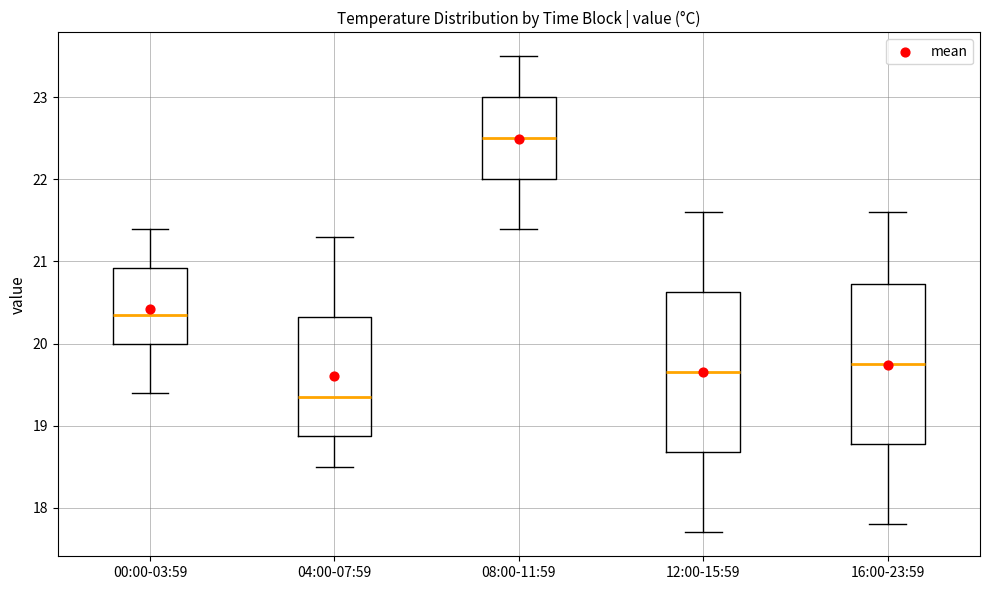

Reading left to right, transcribe this box plot: for each box, give where its median line is, the range the box spans, and where its two whiskers end, as read against the y-axis. The values are not printed on the chart, so give them approximately, as read against the axis.

00:00-03:59: median 20.4, box 20.0 to 20.9, whiskers 19.4 to 21.4
04:00-07:59: median 19.4, box 18.9 to 20.3, whiskers 18.5 to 21.3
08:00-11:59: median 22.5, box 22.0 to 23.0, whiskers 21.4 to 23.5
12:00-15:59: median 19.7, box 18.7 to 20.6, whiskers 17.7 to 21.6
16:00-23:59: median 19.8, box 18.8 to 20.7, whiskers 17.8 to 21.6